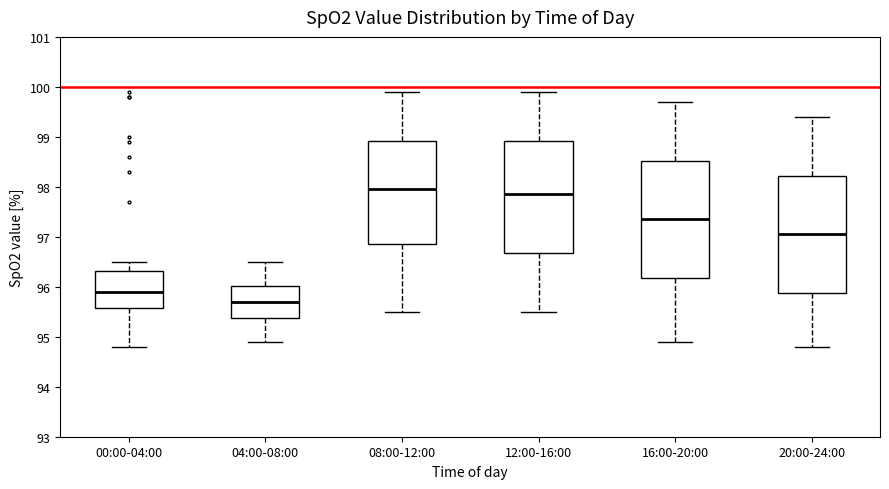

Reading left to right, read every box against the y-axis: the position of its median line, the range the box covers, and the ends of its whiskers. The values are not printed on the chart, so give them approximately, as read against the axis.

00:00-04:00: median 95.9, box 95.6 to 96.3, whiskers 94.8 to 96.5
04:00-08:00: median 95.7, box 95.4 to 96.0, whiskers 94.9 to 96.5
08:00-12:00: median 98.0, box 96.9 to 98.9, whiskers 95.5 to 99.9
12:00-16:00: median 97.9, box 96.7 to 98.9, whiskers 95.5 to 99.9
16:00-20:00: median 97.4, box 96.2 to 98.5, whiskers 94.9 to 99.7
20:00-24:00: median 97.1, box 95.9 to 98.2, whiskers 94.8 to 99.4